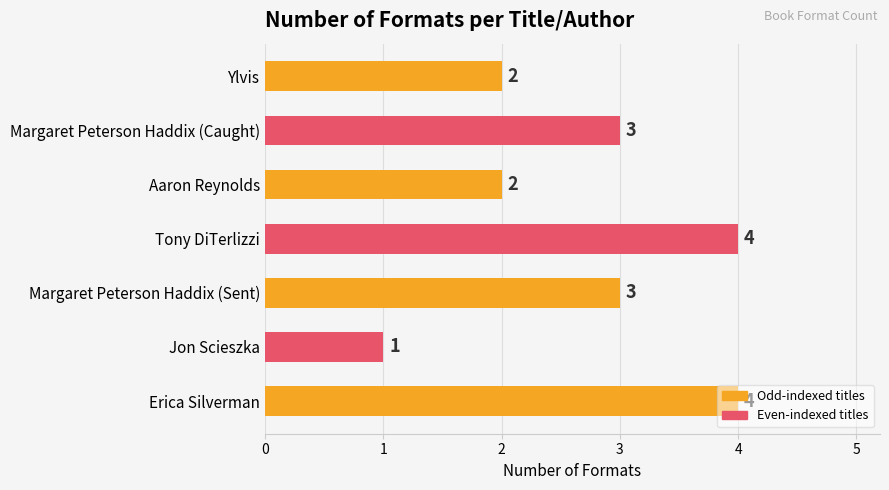

What is the label of the 7th bar from the top?

Erica Silverman